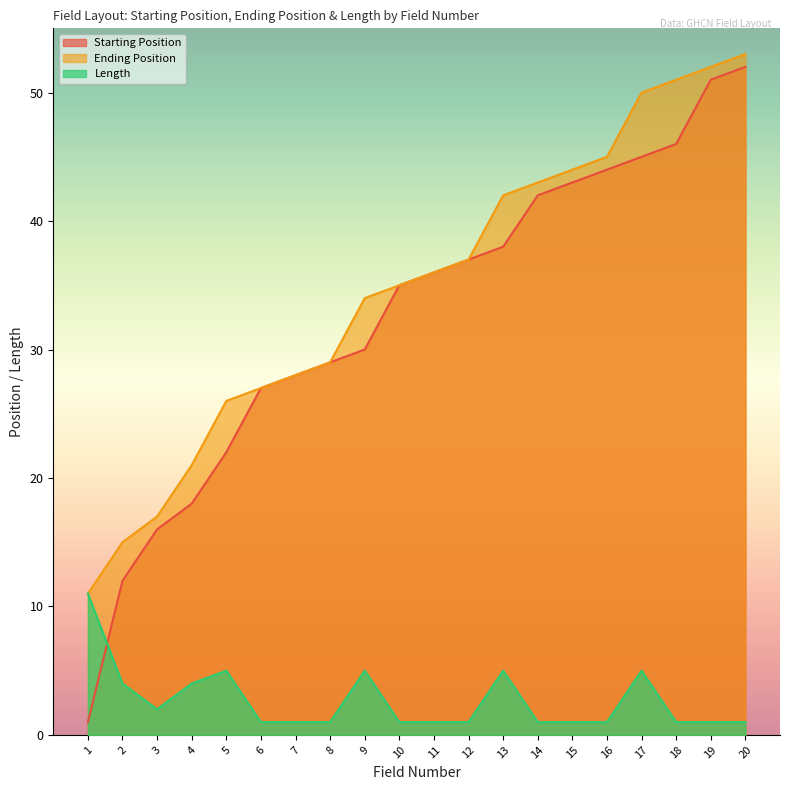

Reading left to right, transcribe all the data shown in this chart.

Starting Position: 1	12	16	18	22	27	28	29	30	35	36	37	38	42	43	44	45	46	51	52
Ending Position: 11	15	17	21	26	27	28	29	34	35	36	37	42	43	44	45	50	51	52	53
Length: 11	4	2	4	5	1	1	1	5	1	1	1	5	1	1	1	5	1	1	1